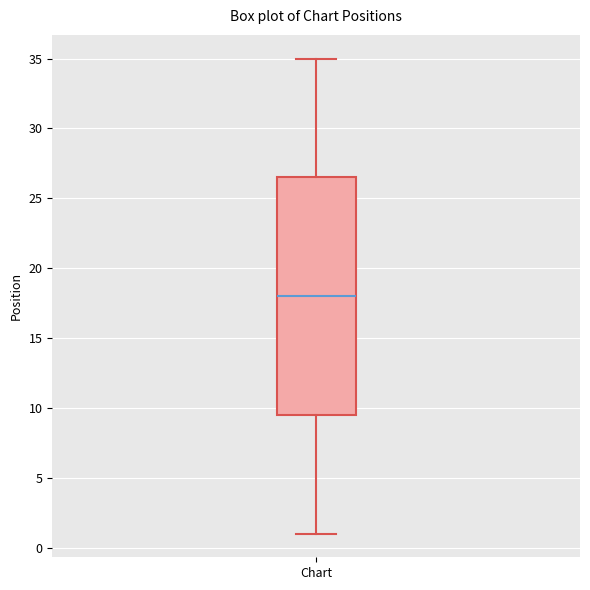

Where does the median line of the box for Chart sit on the y-axis? The values are not printed on the chart, so give them approximately, as read against the axis.

18.0